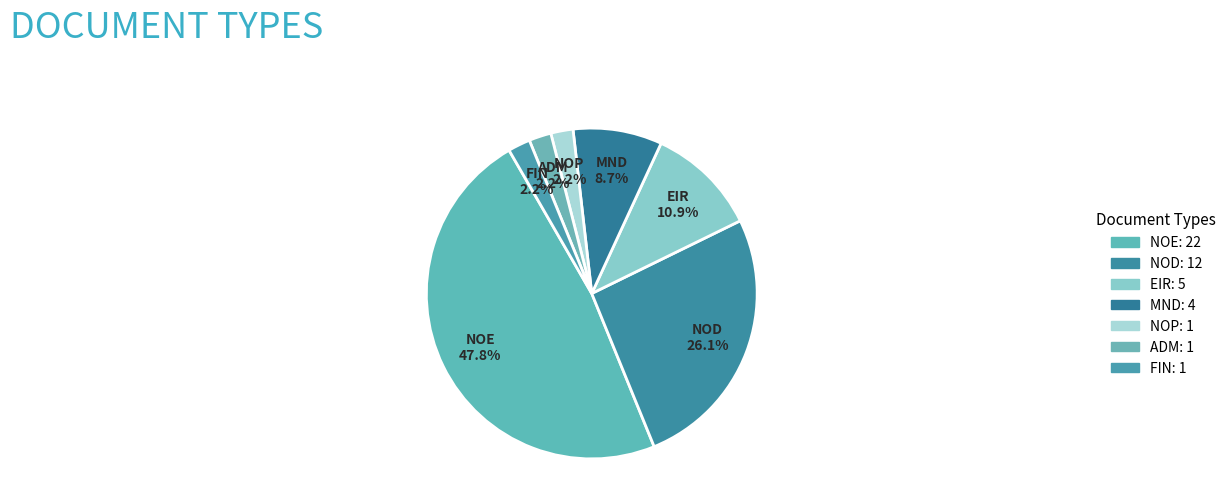

Count the number of slices in the pie.

7